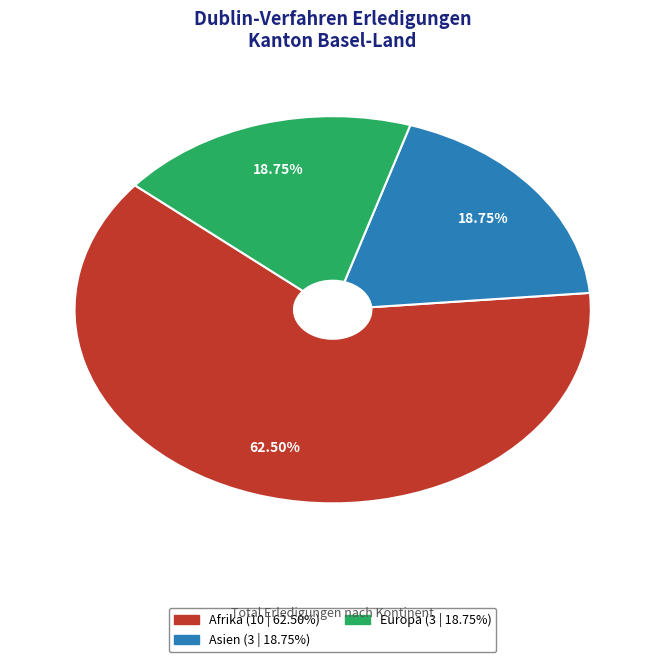

Does any single category account for the majority?

Yes